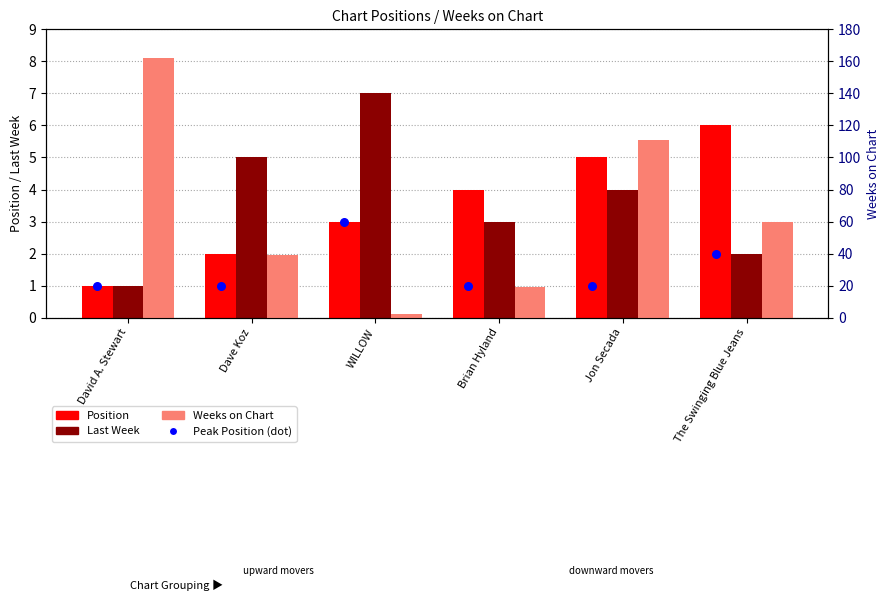

What are all the series names shown in the legend?

Position, Last Week, Peak Position (dot), Weeks on Chart